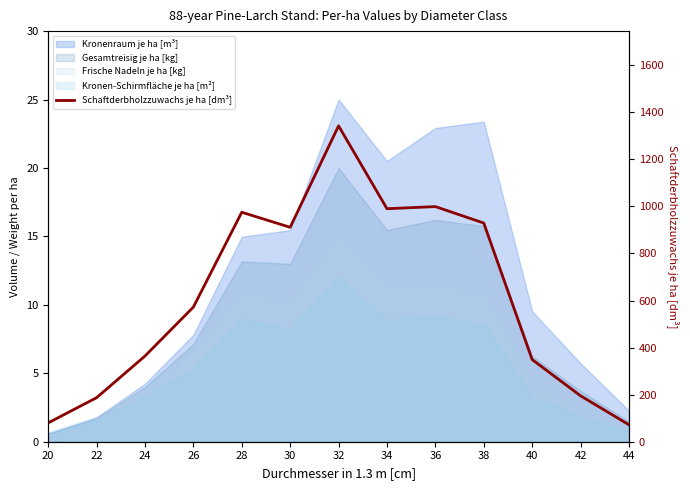

Is it true that the value at 30 is 911?

True